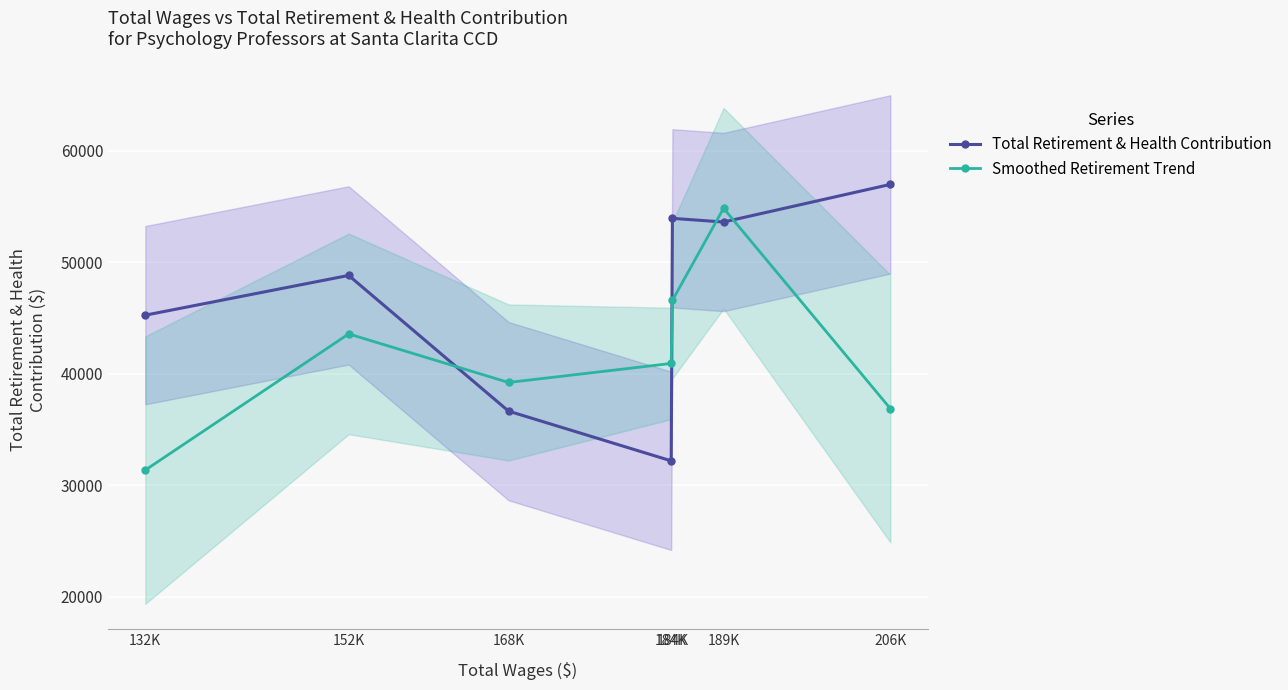

Count the number of categories in the chart.

7